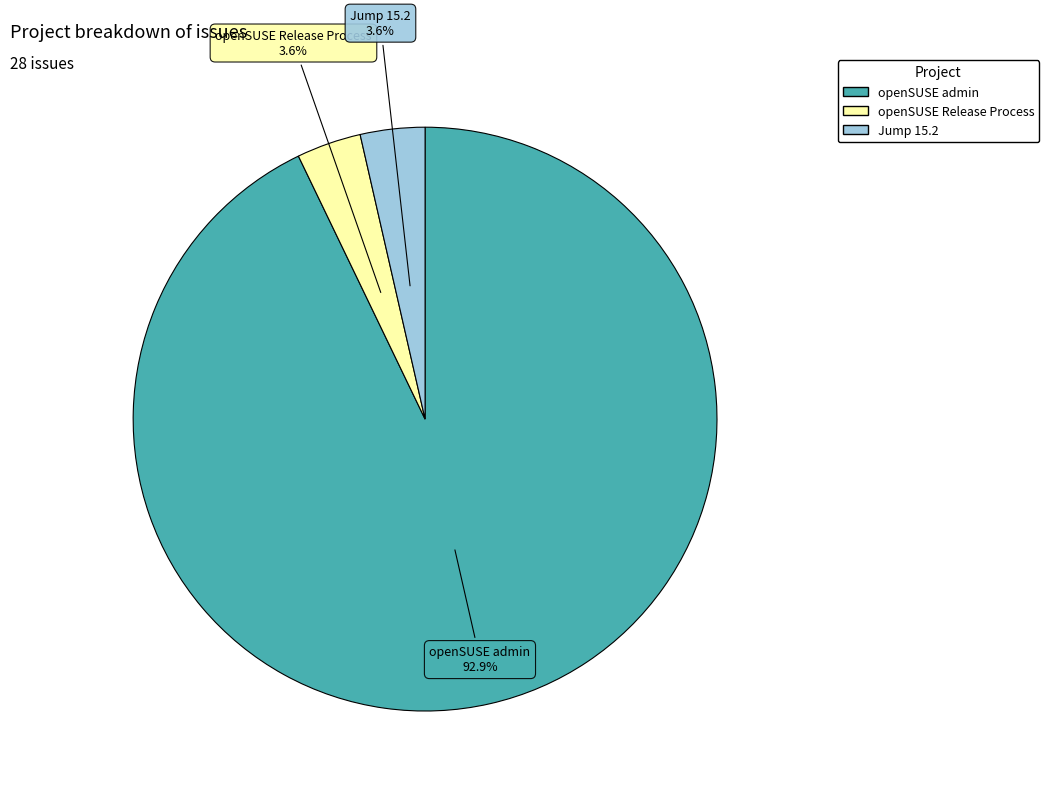

What is the largest slice in the pie chart?

openSUSE admin